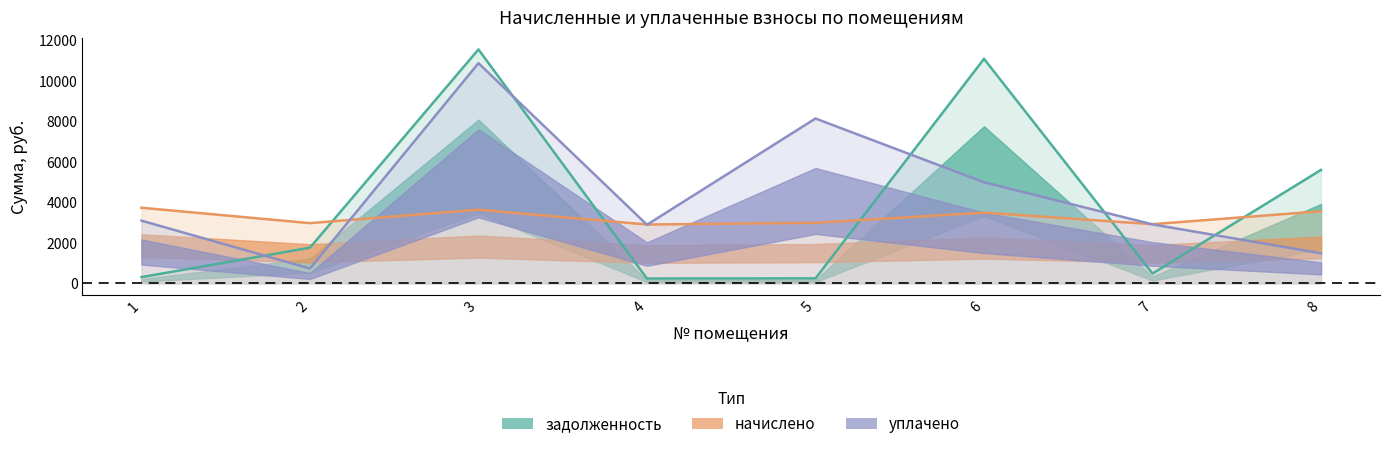

What is the difference between the maximum and minimum values in the задолженность series?

11325.4